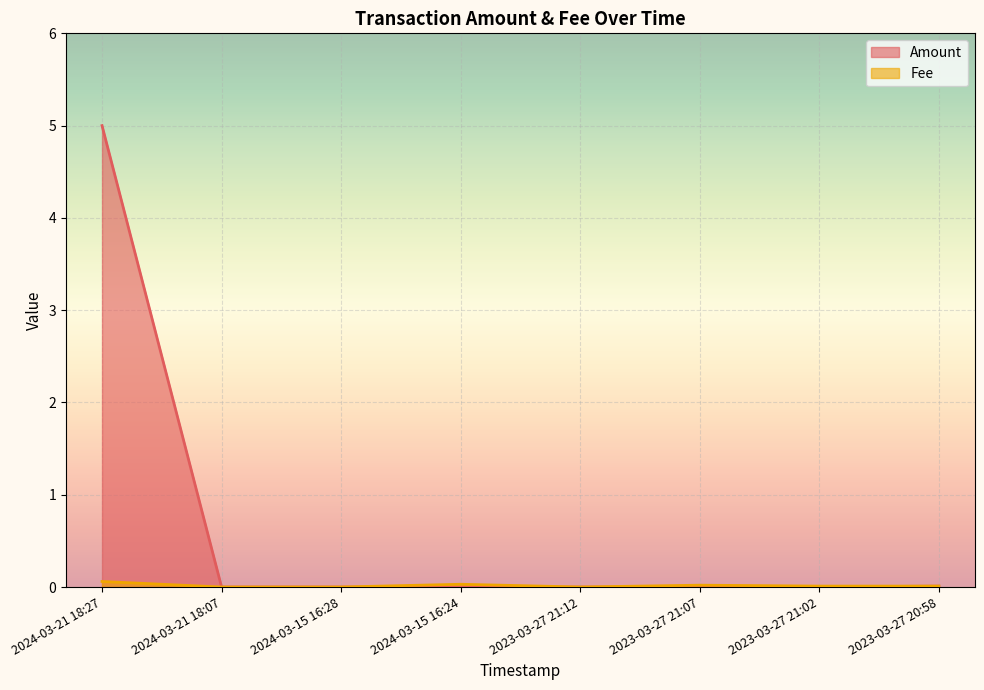

Count the number of categories in the chart.

8